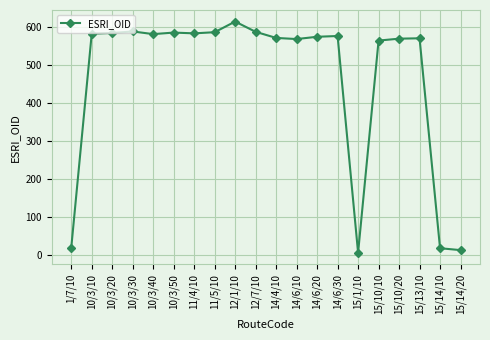

True or false: the data has more than 2 interior local peaks.

True